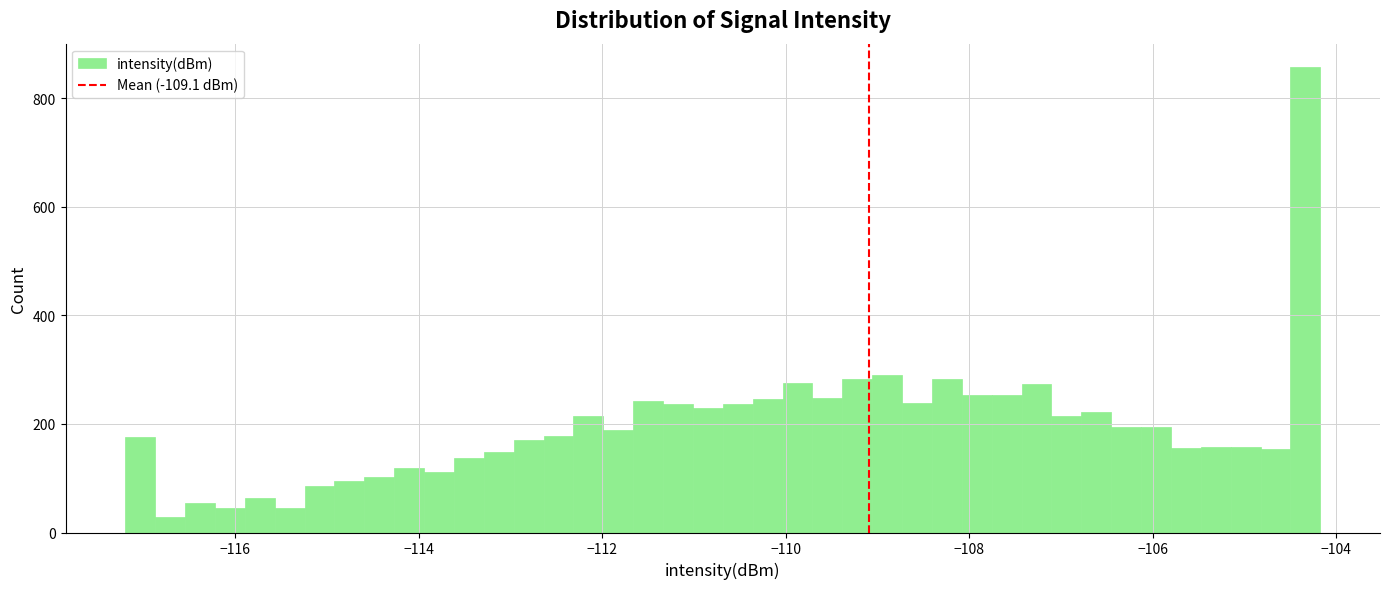

Read against the x-axis, roughly where is the centre of the tallest bar?

-104.4